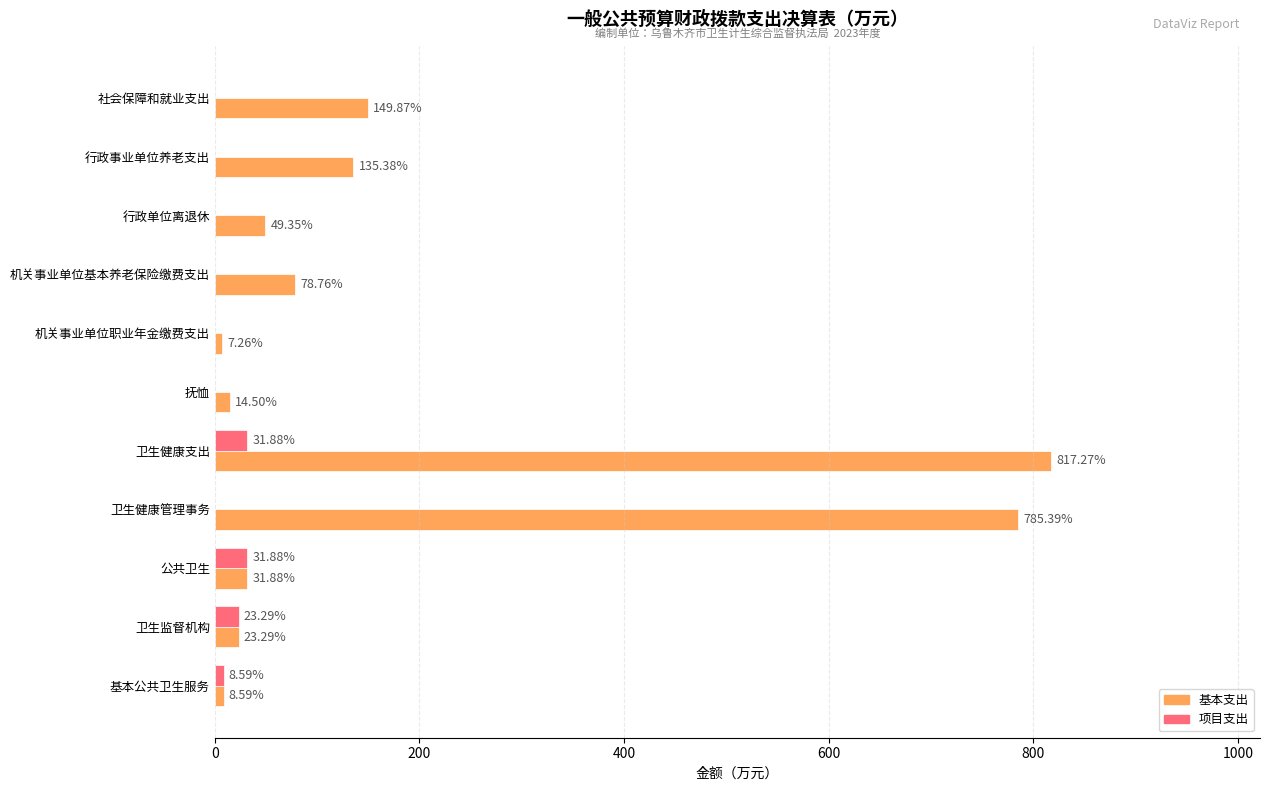

What is the sum of the 基本支出 values at 行政单位离退休 and 机关事业单位基本养老保险缴费支出?

128.1